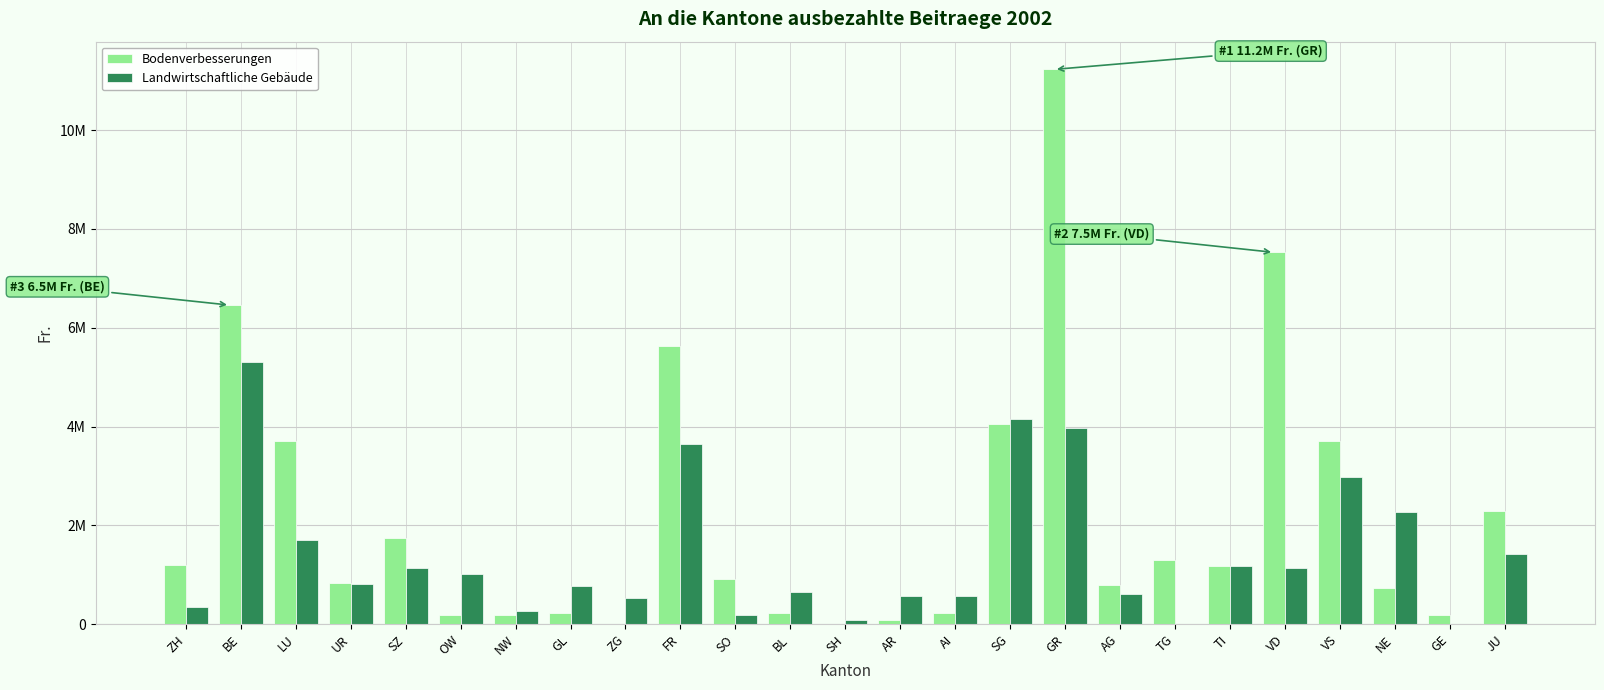

At which category is the sum across all series the highest?

GR